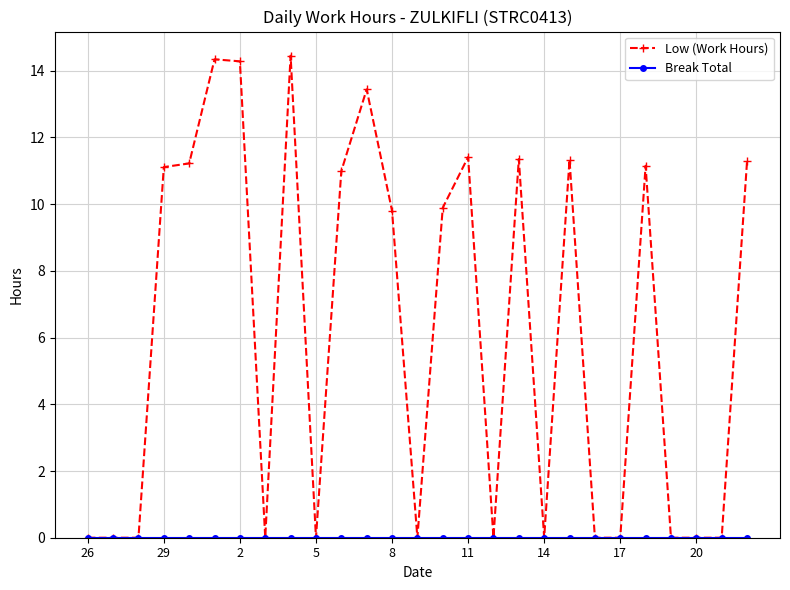

At how many categories does at least one series exceed 3?

14